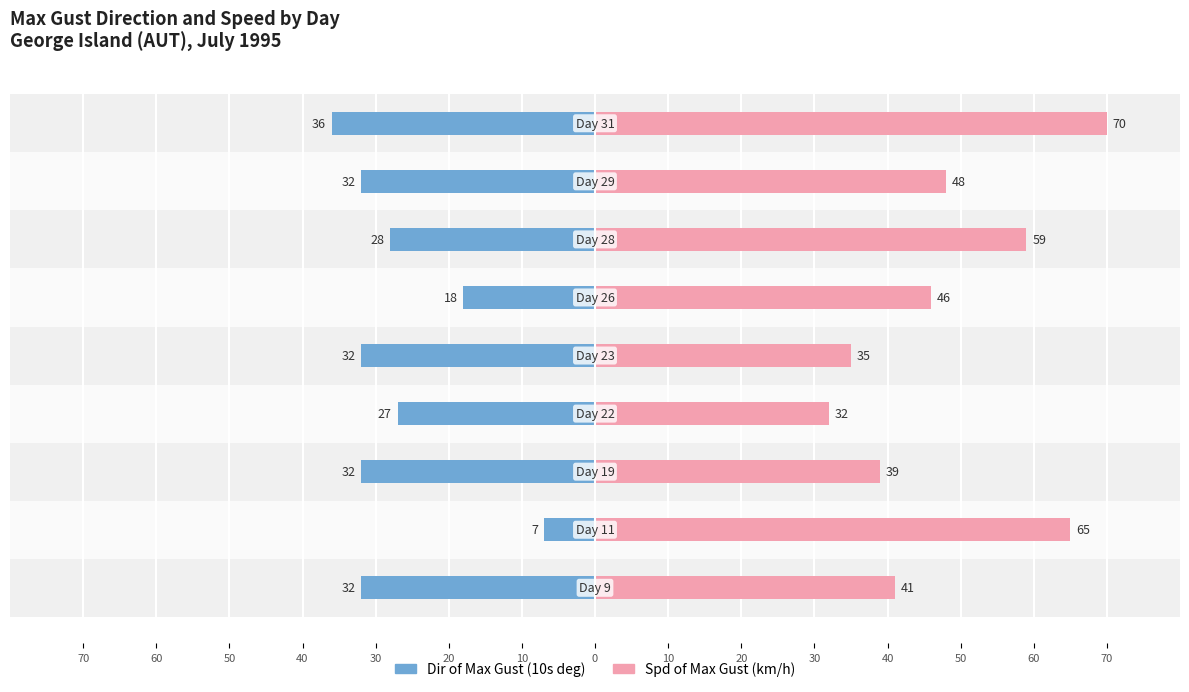

The Spd of Max Gust (km/h) series shows 15 at 50. True or false?

False